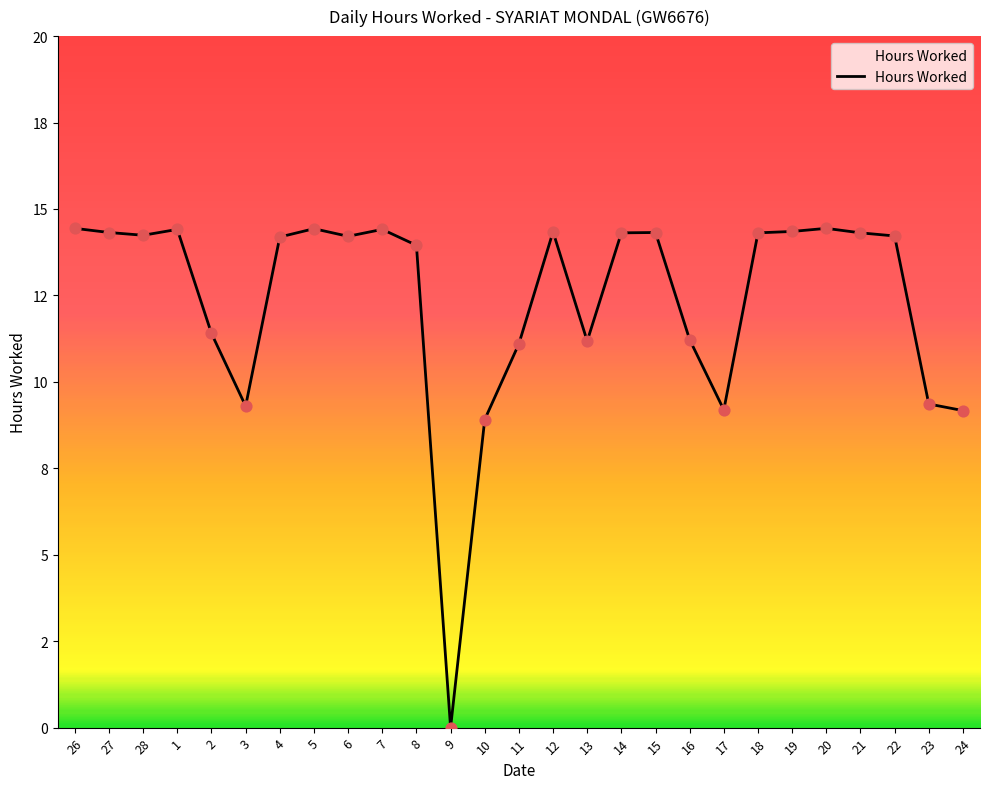

What is the change in value from 8 to 14?

+0.4